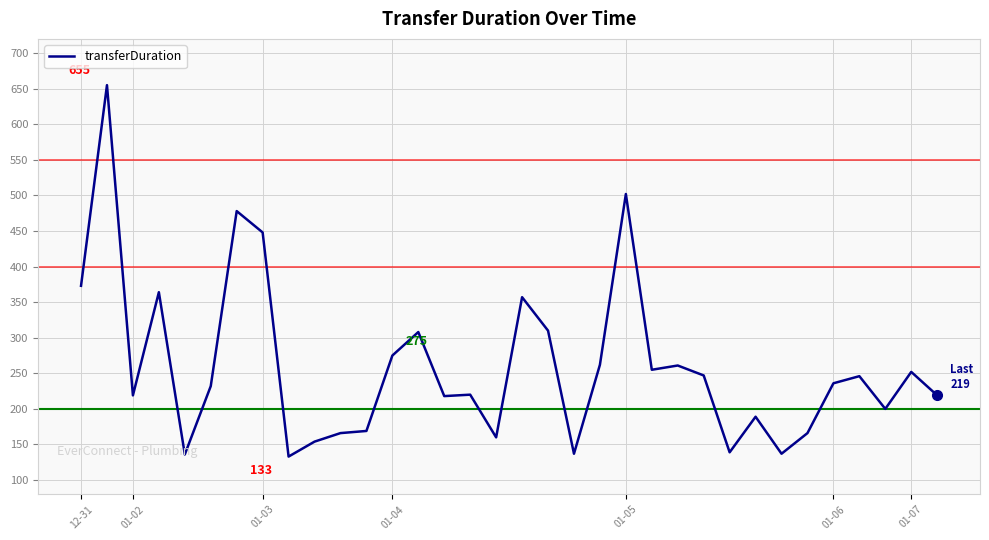

What is the difference between the maximum and minimum values?

522